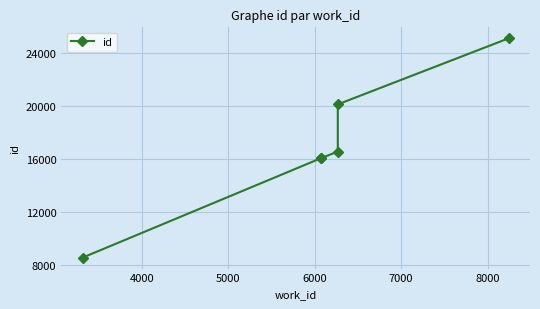

How many values are below 16575?

3